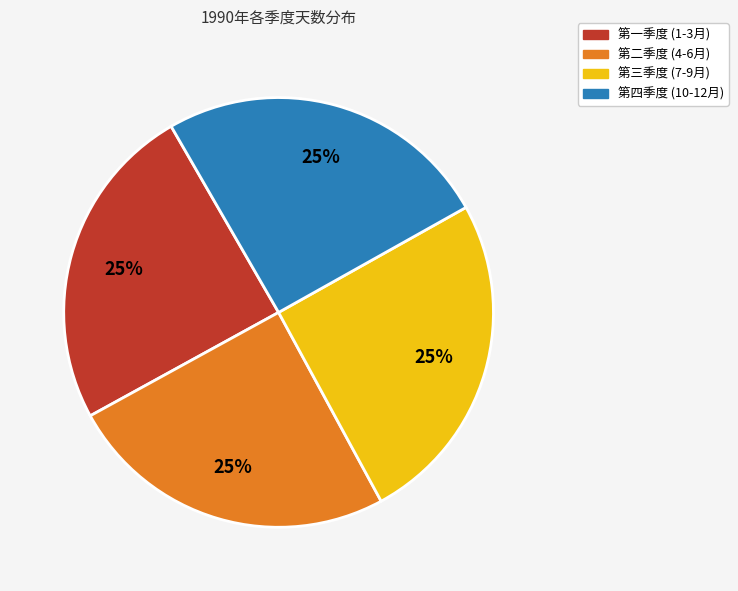

Does 第二季度 (4-6月) account for over 50% of the chart?

No